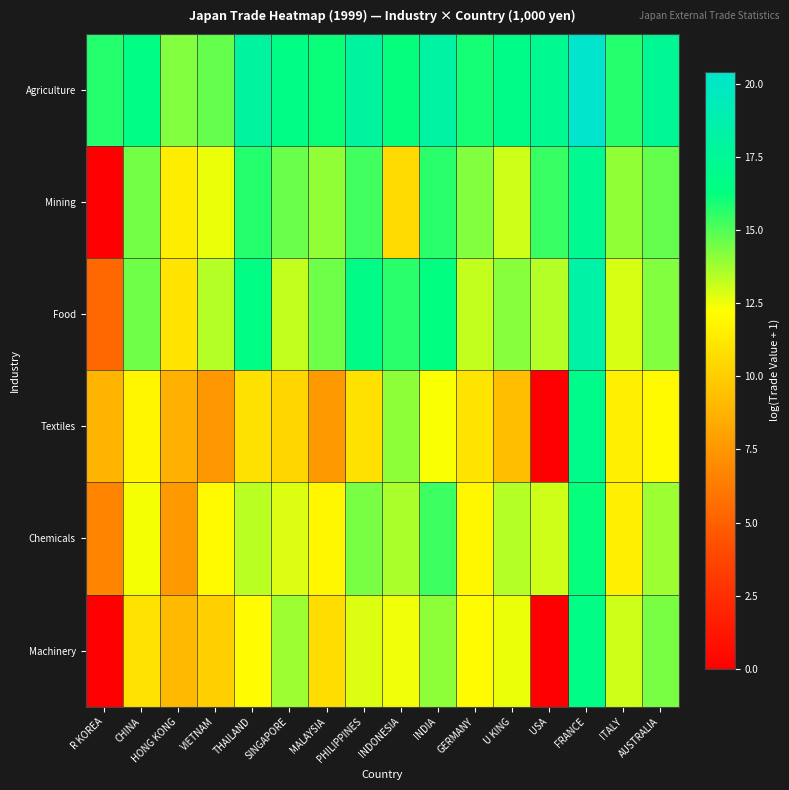

Between HONG KONG and MALAYSIA, which is larger?

MALAYSIA